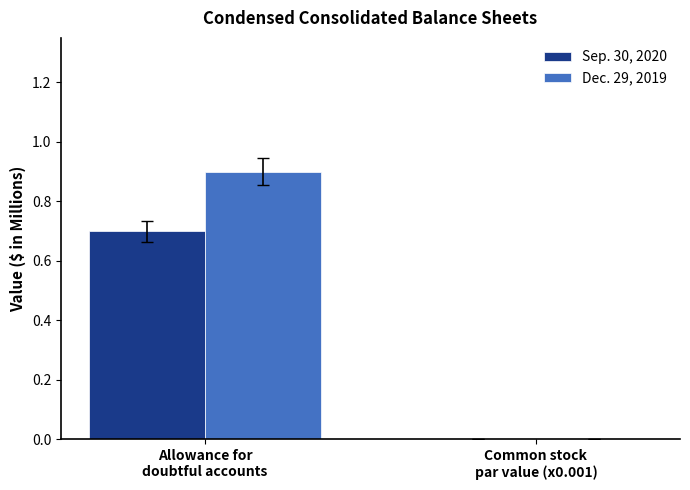

Where is Dec. 29, 2019 nearest to the value 0?

Common stock
par value (x0.001)